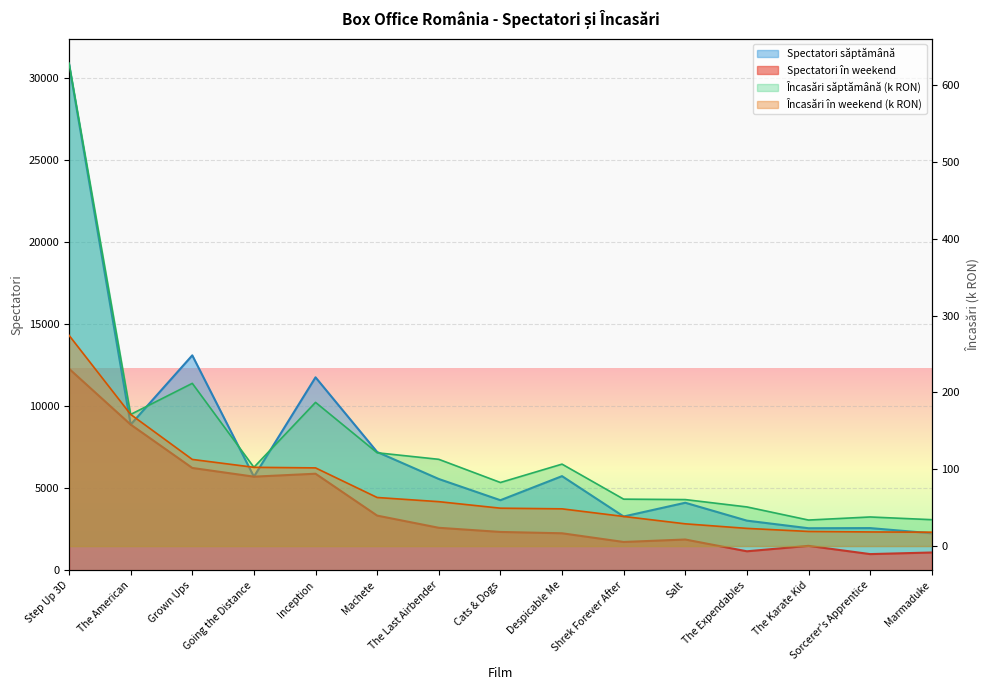

The value of Spectatori săptămână at Machete is 7205.0. True or false?

True